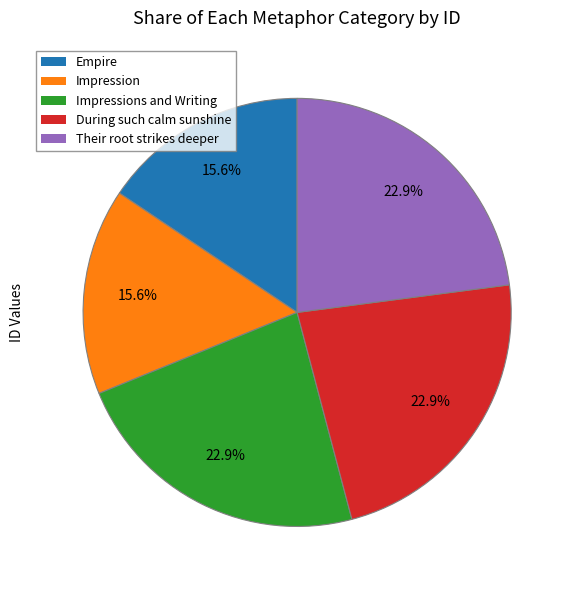

Does During such calm sunshine represent more than half of the total?

No